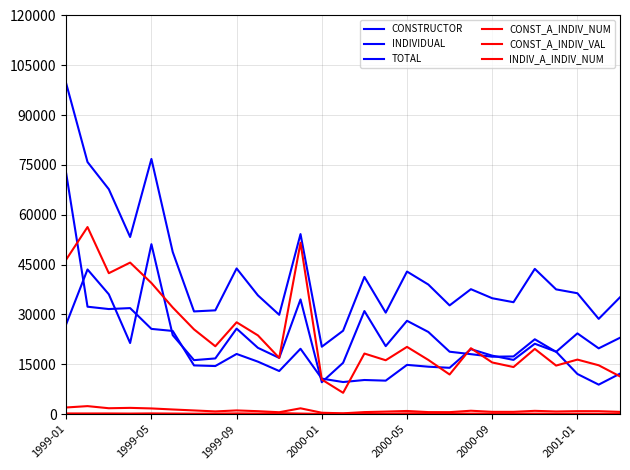

Is this an area chart (filled region under the line)?

No